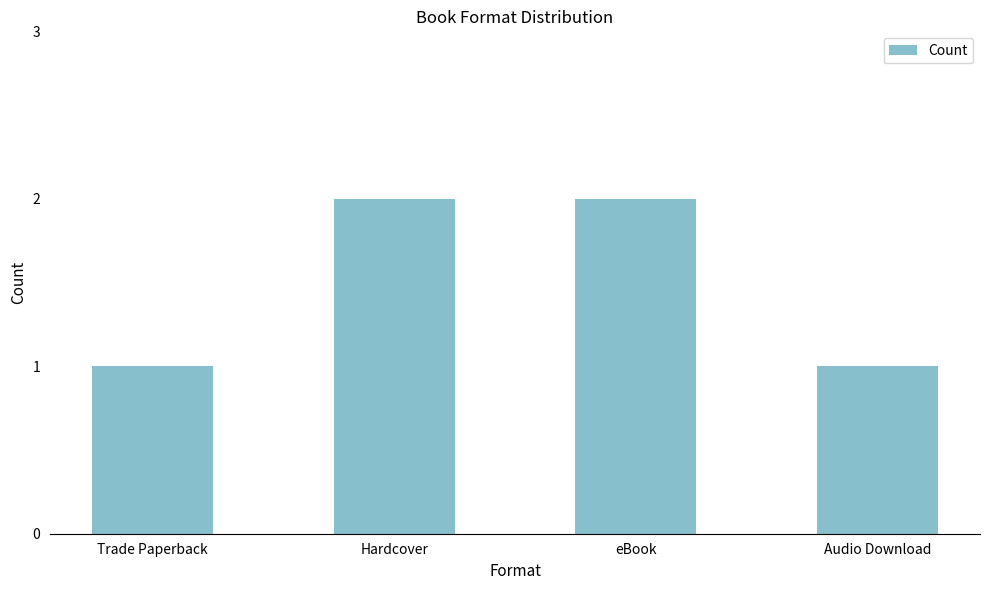

True or false: the data shows 1 at Trade Paperback.

True